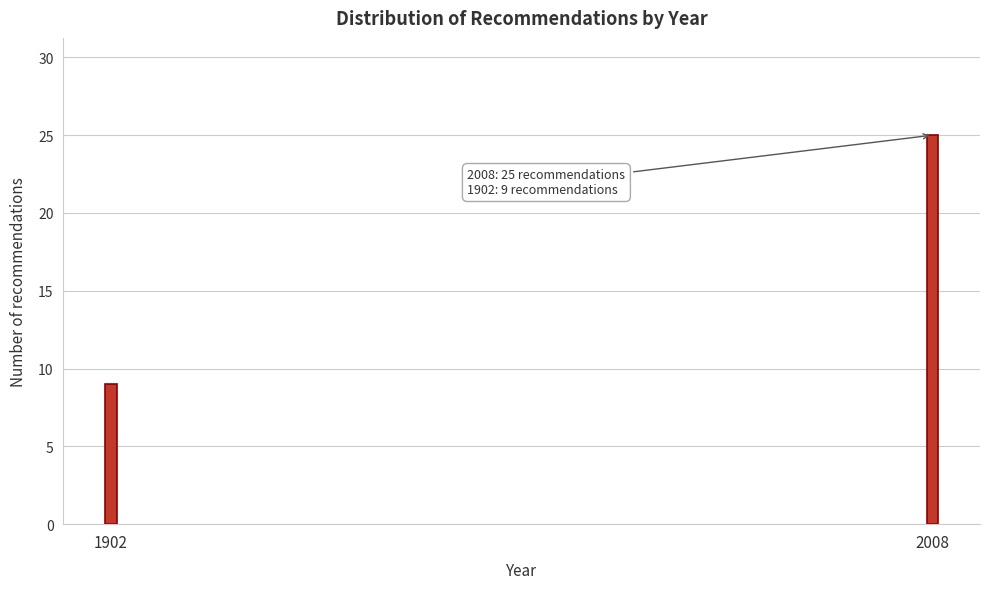

Reading right to left, extract all data points from this chart.

25	9